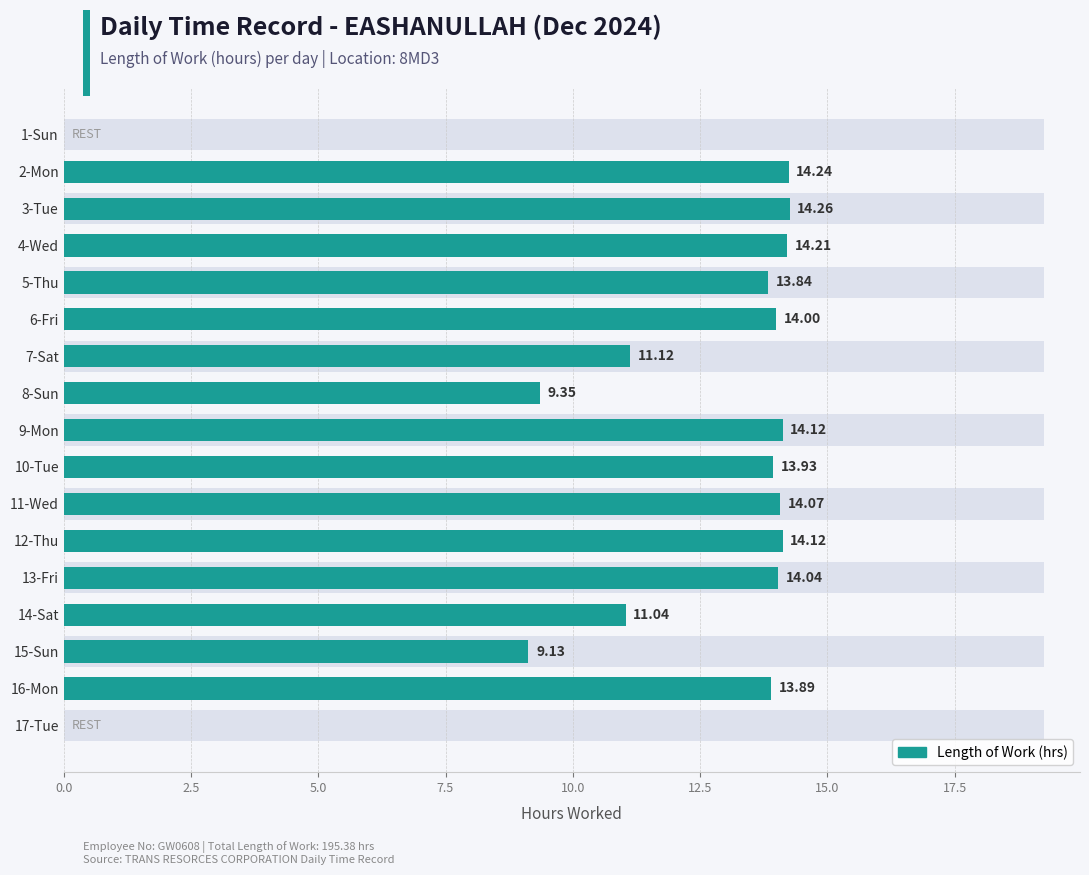

How many values are above zero?

15